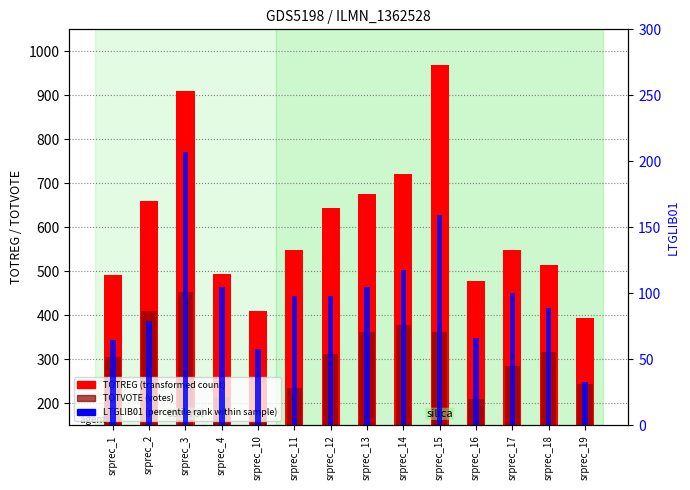

Which category has the highest value in the LTGLIB01 (pct rank) series?

srprec_3